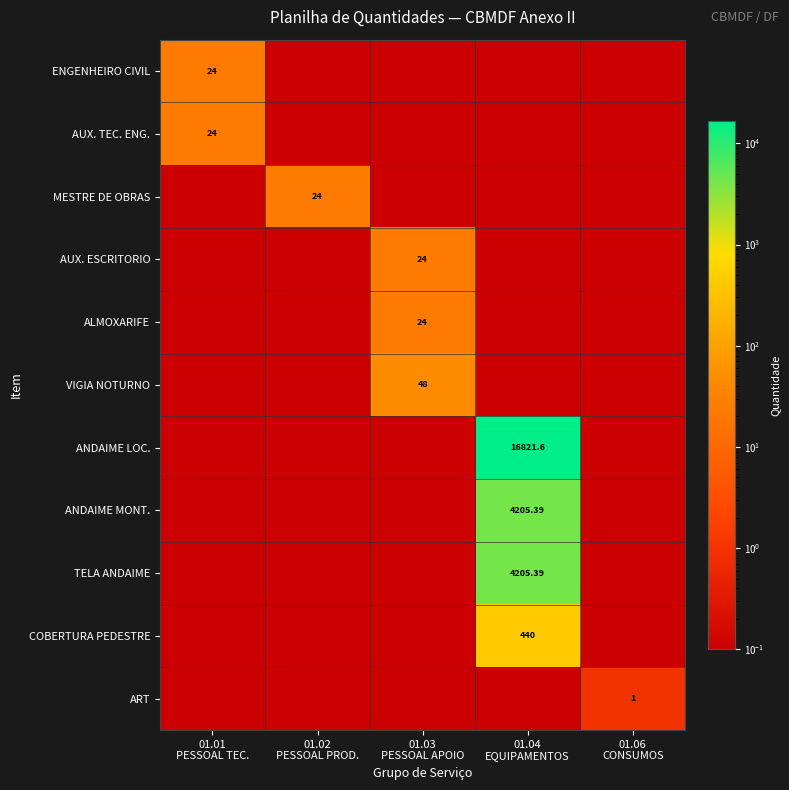

The value of ANDAIME LOC. at 01.01 PESSOAL TEC. is 0.0. True or false?

False